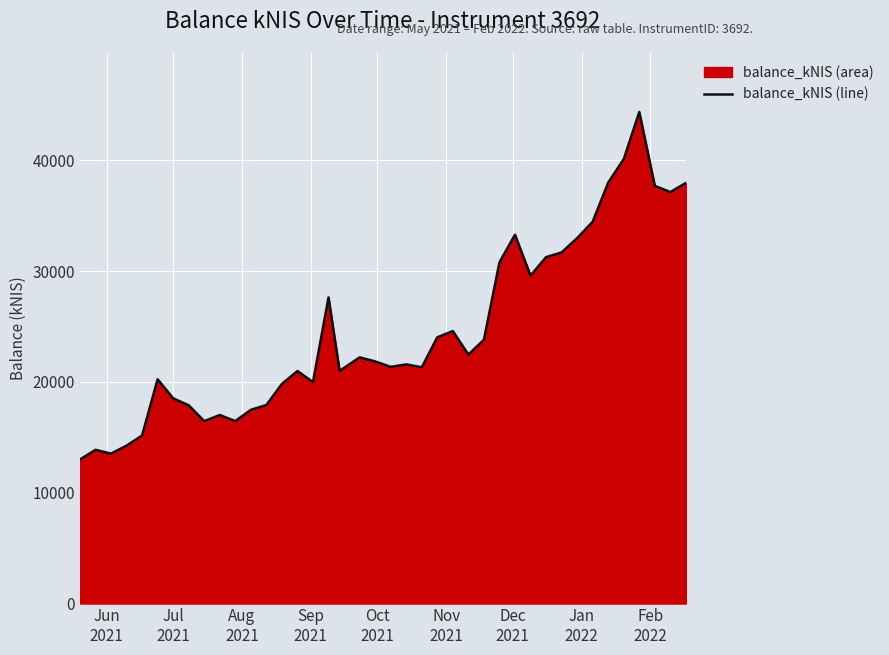

What is the average value?

24592.6